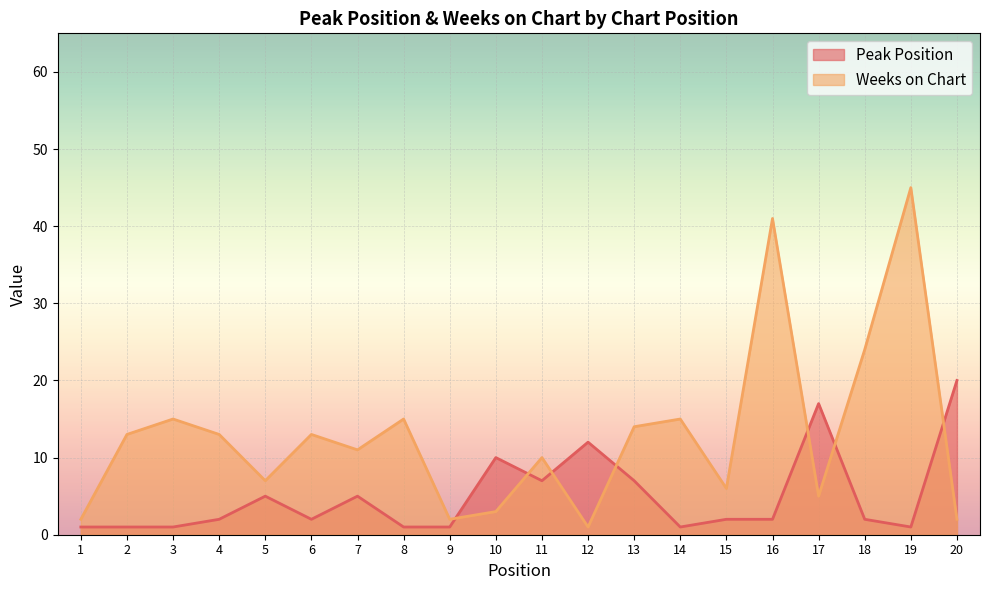

List the series in order of their peak value, highest first.

Weeks on Chart, Peak Position